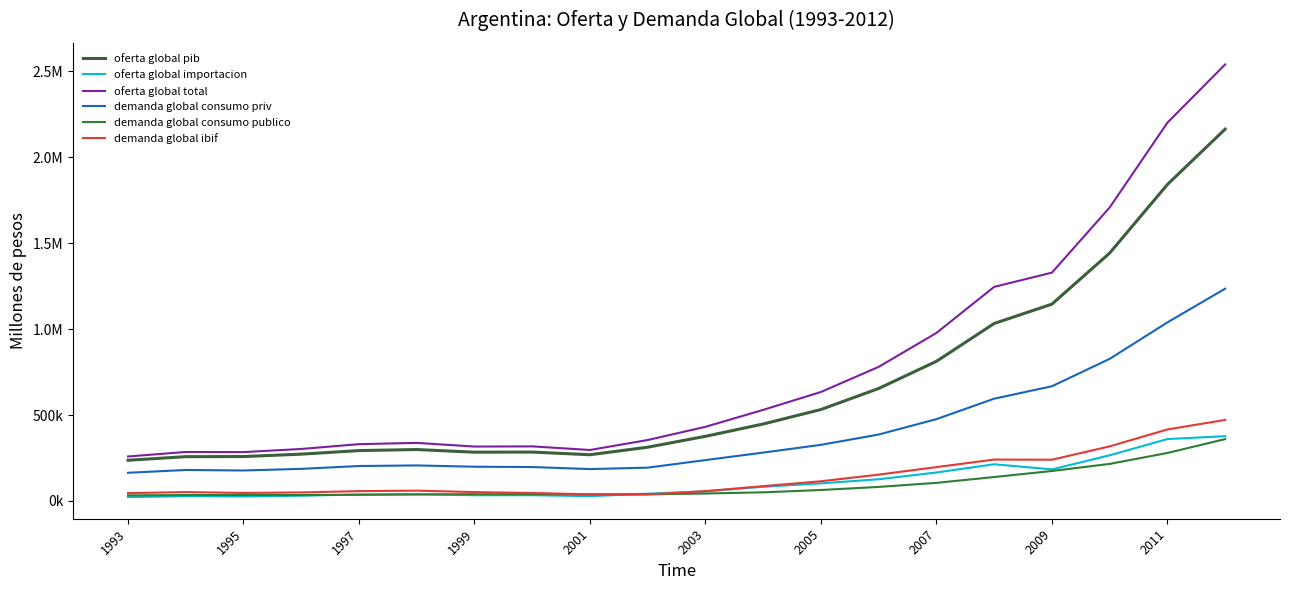

Is this an area chart (filled region under the line)?

No